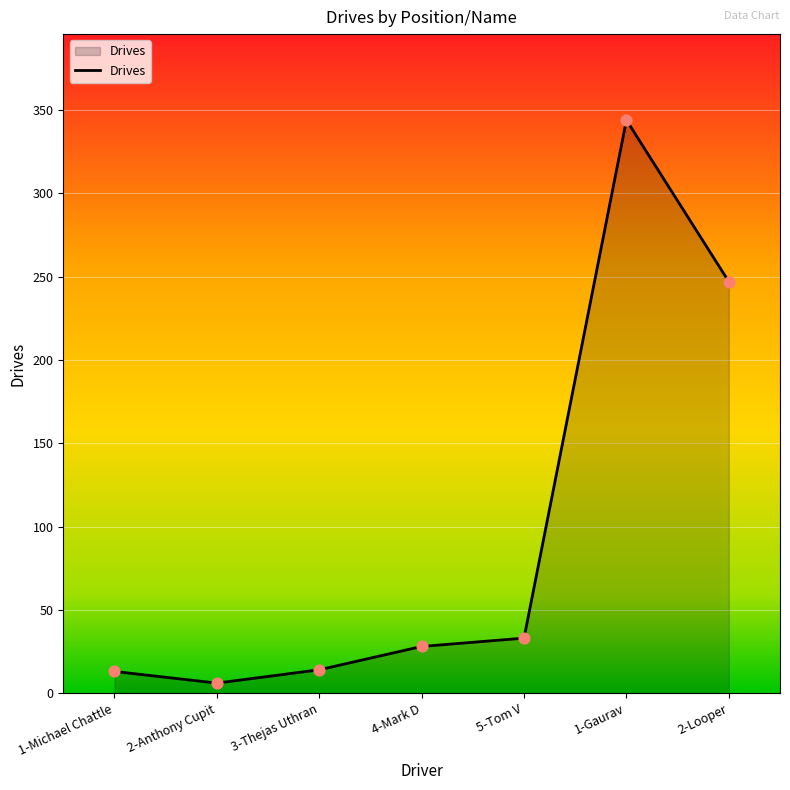

Between 1-Gaurav and 2-Anthony Cupit, which is larger?

1-Gaurav